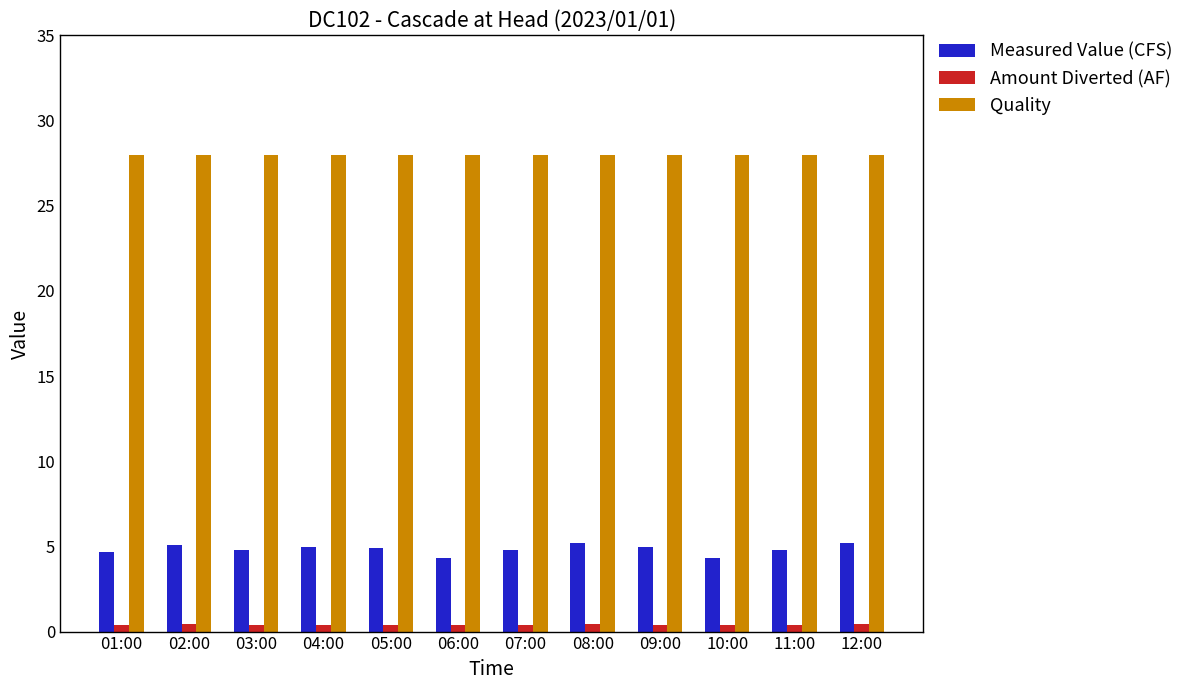

What is the value of the Measured Value (CFS) bar at the 6th from the left?

4.3